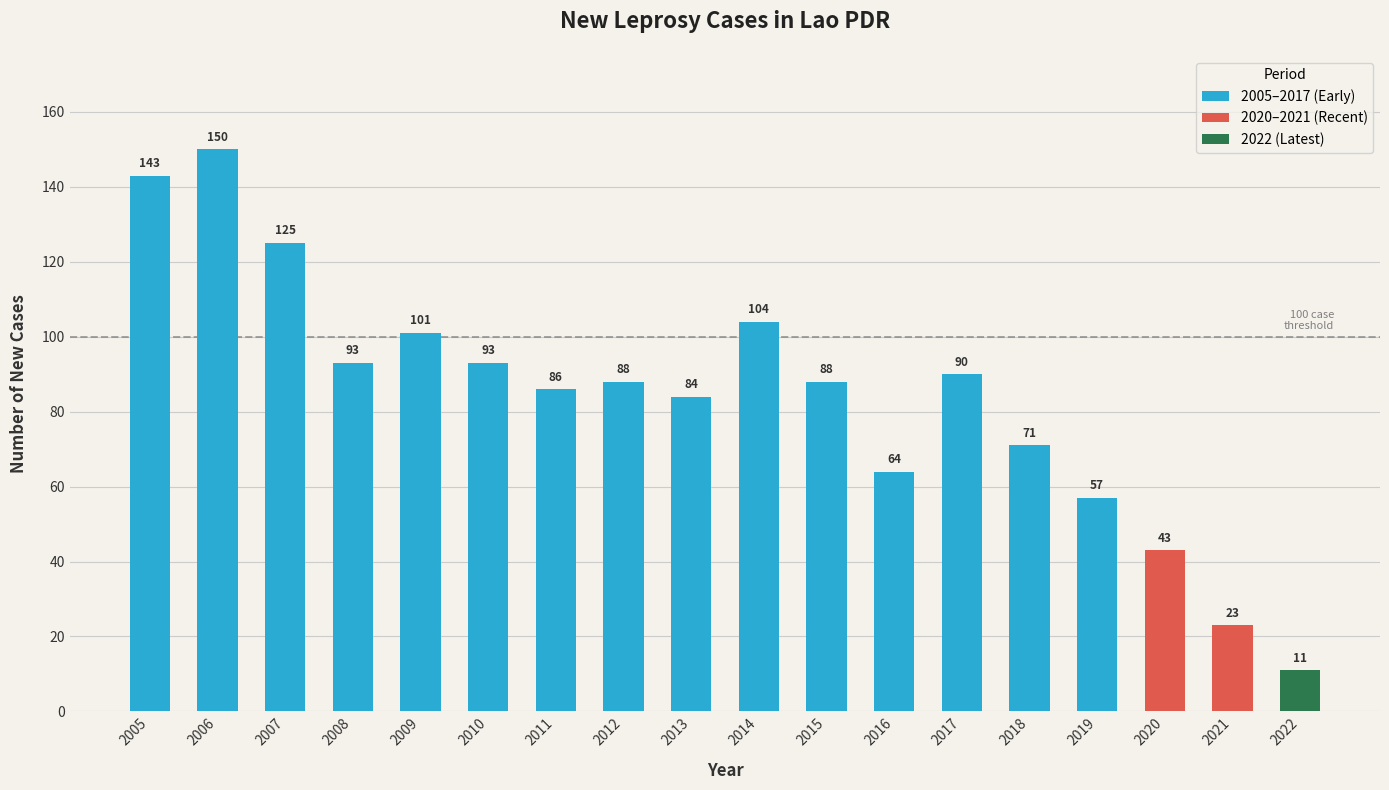

Does the chart contain stacked bars?

No